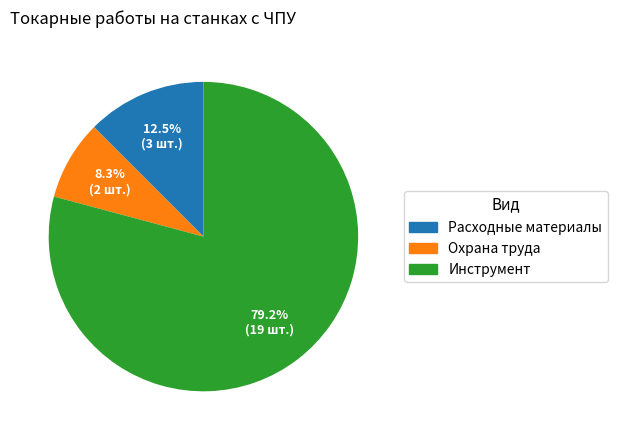

Do Расходные материалы and Инструмент together represent more than half of the pie?

Yes